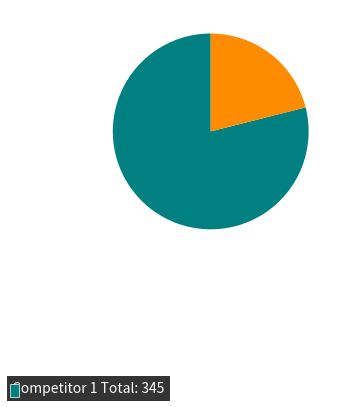

Is there a majority slice in this chart?

Yes